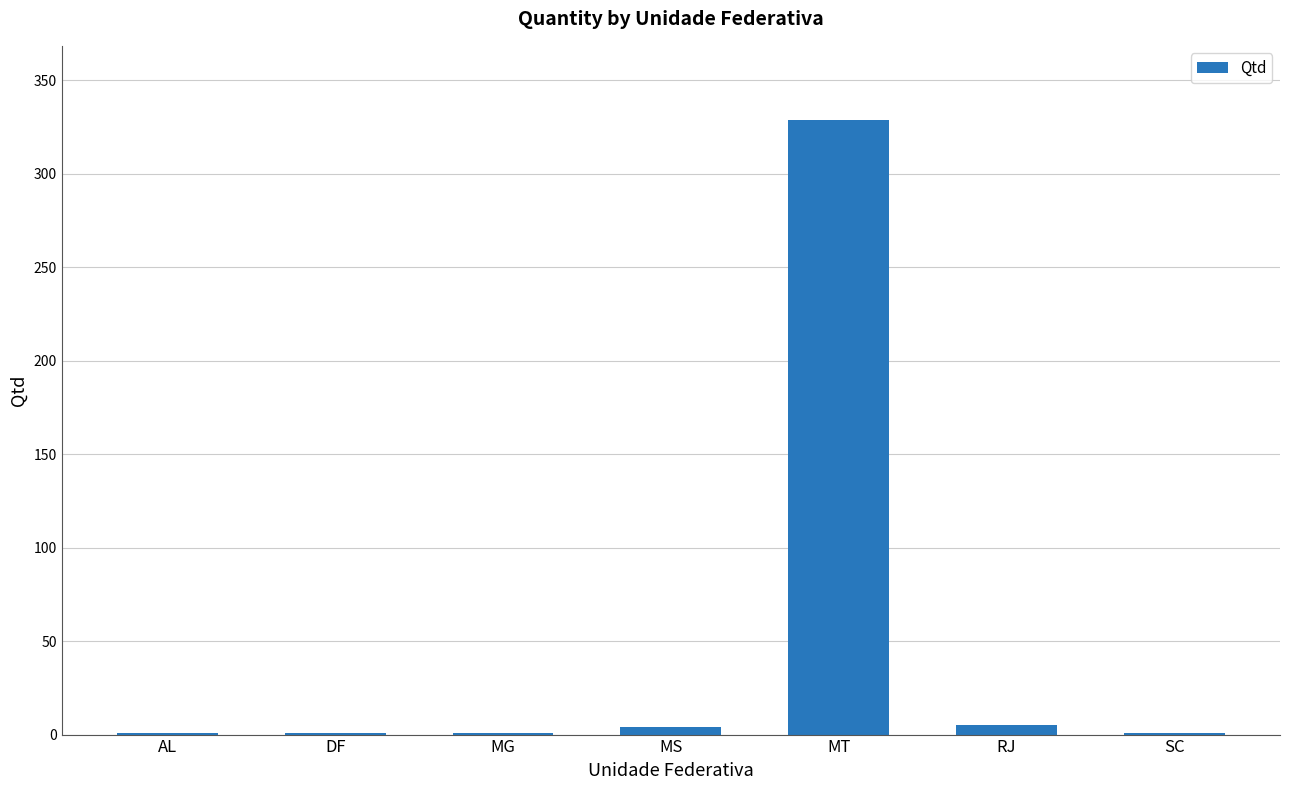

What is the greatest value displayed?

329